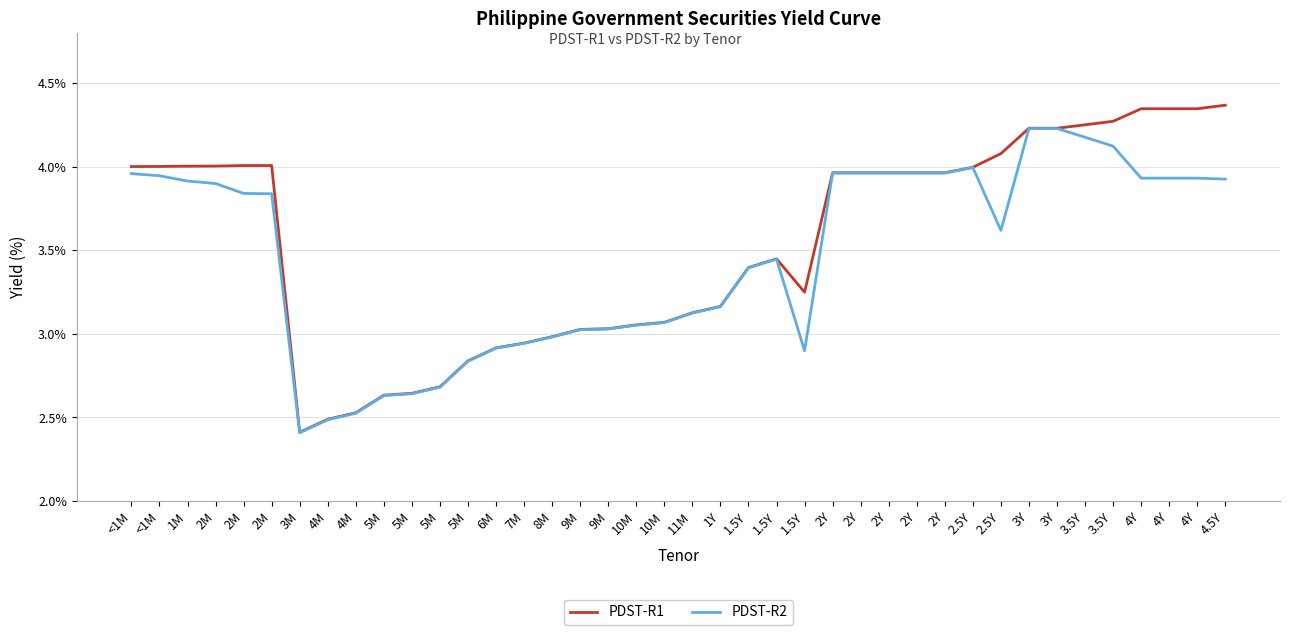

True or false: PDST-R2 and PDST-R1 cross at least once.

False